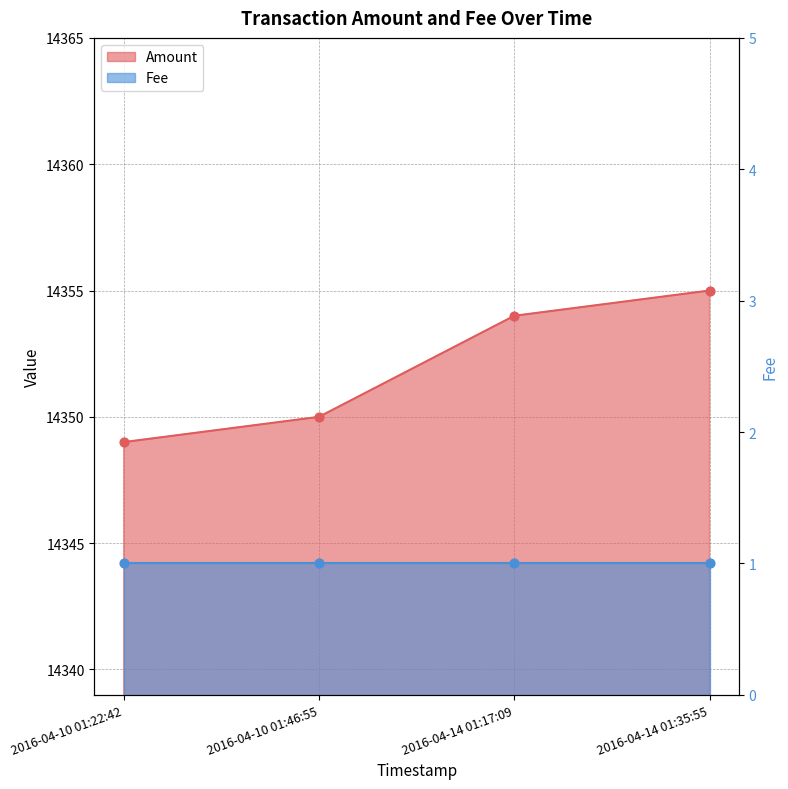

What is the ratio of the value at 2016-04-10 01:46:55 to the value at 2016-04-14 01:35:55?

1.0